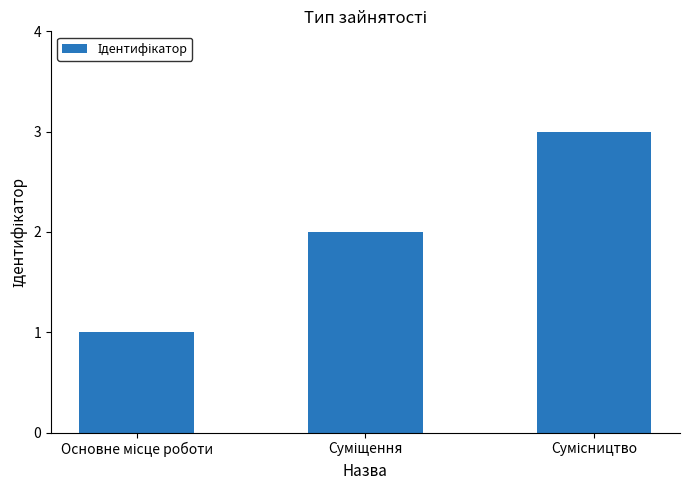

What is the value of the 2nd bar from the left?

2